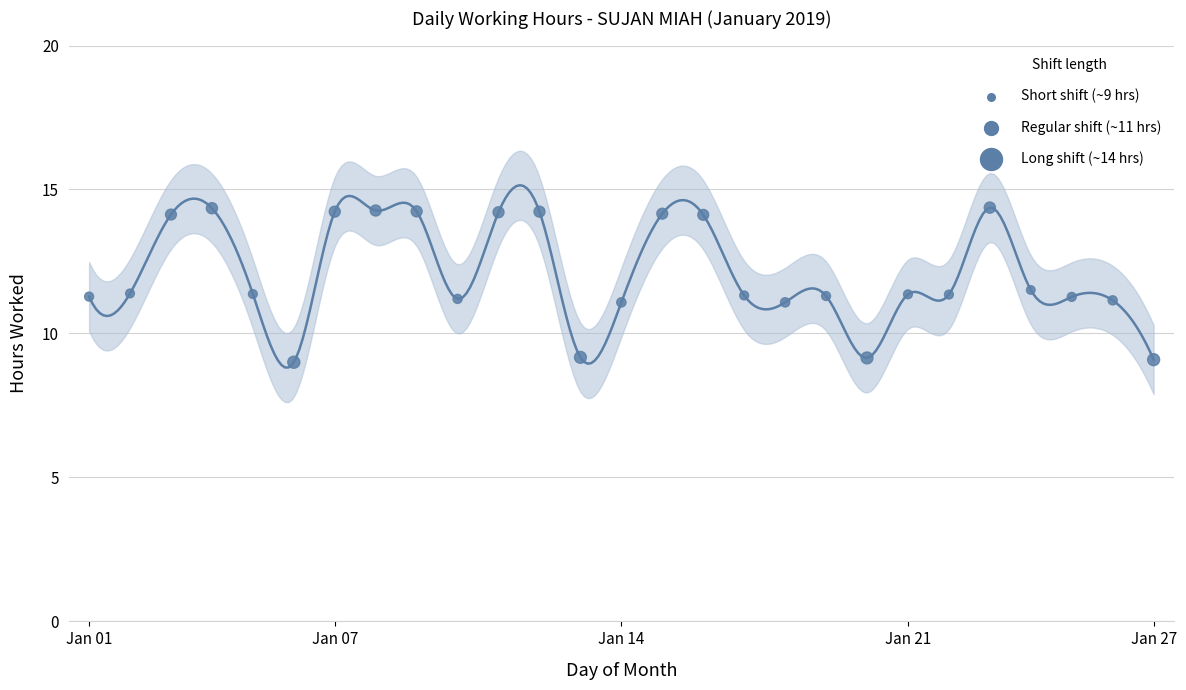

Approximately how many times larger is the value at Jan 14 compared to Jan 27?

1.2